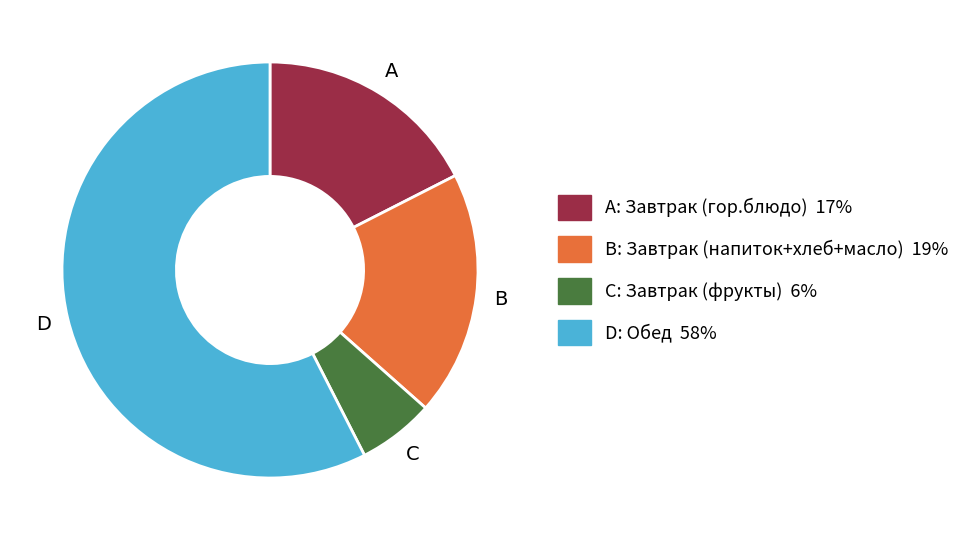

Do C: Завтрак (фрукты) 6% and D: Обед 58% together represent more than half of the pie?

Yes